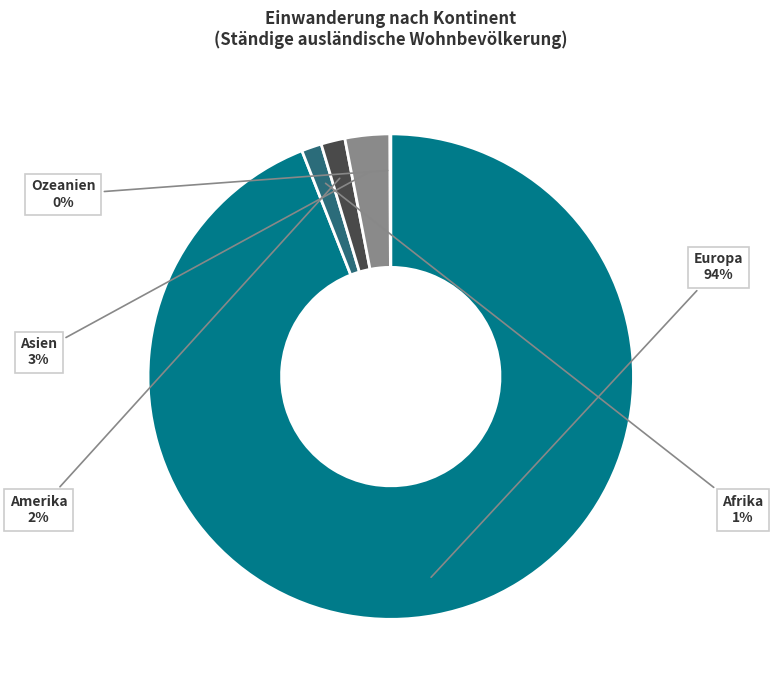

Between Asien and Afrika, which is larger?

Asien